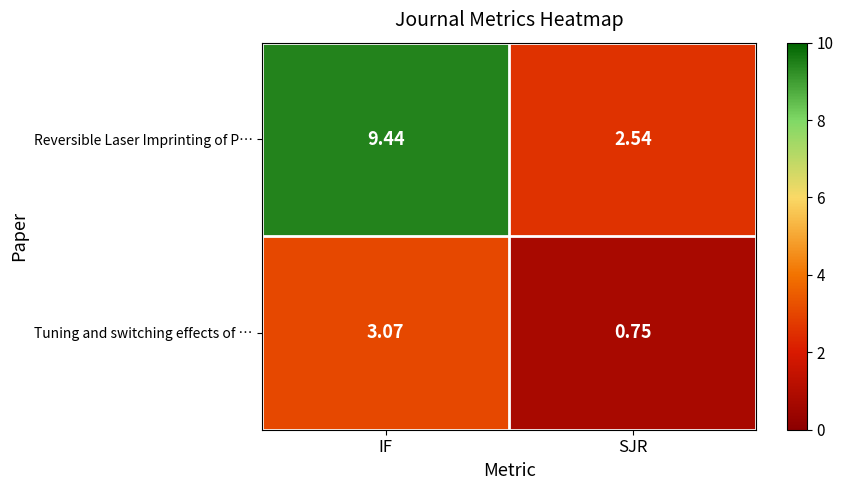

Which series has the widest spread of values?

Reversible Laser Imprinting of P…